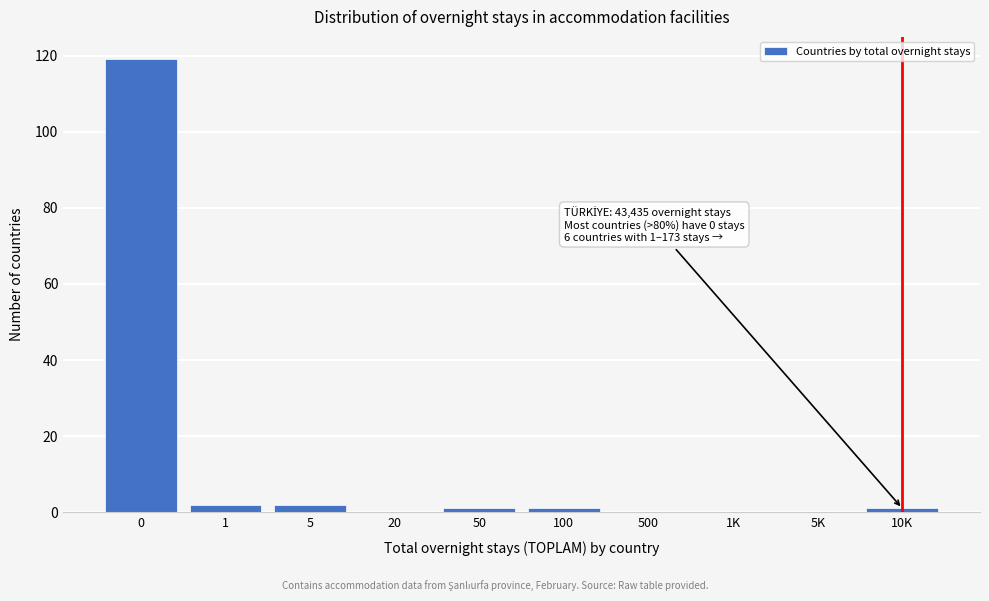

Reading left to right, what are all the values shown in this chart?

0=119	1=2	5=2	20=0	50=1	100=1	500=0	1K=0	5K=0	10K=1